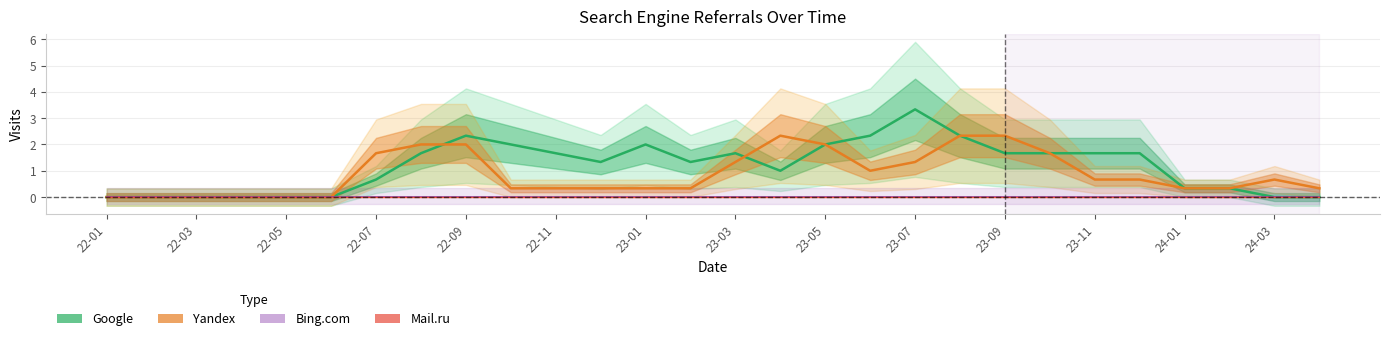

What is the difference between the highest and lowest values at 23-11?

1.7